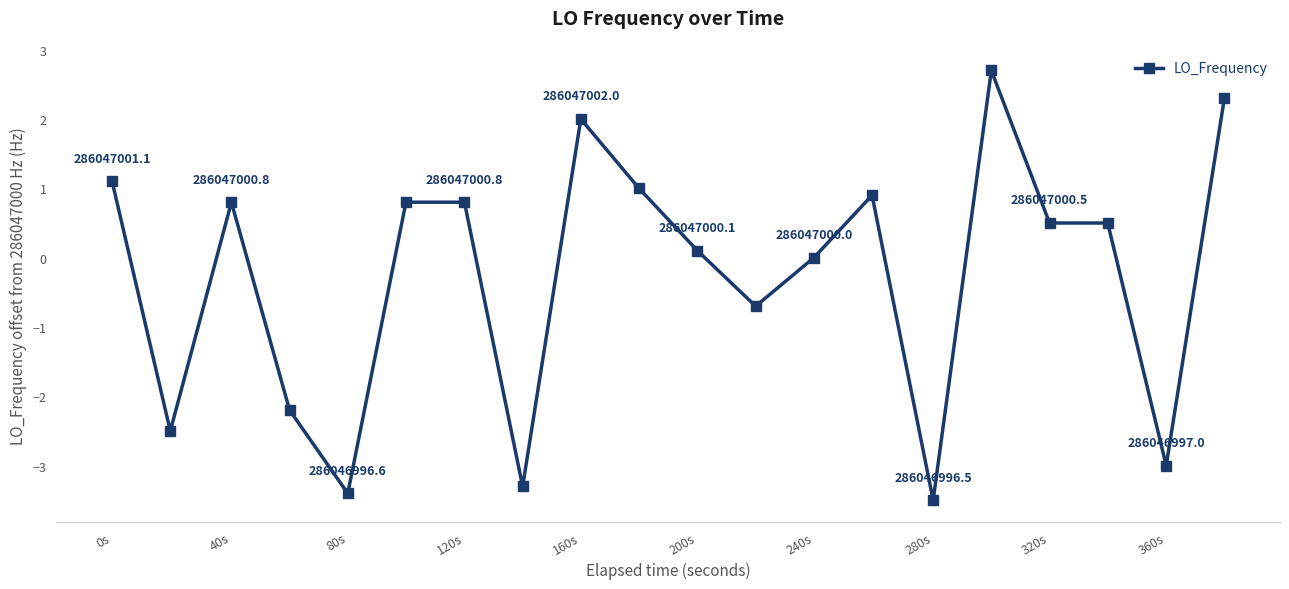

True or false: the data has more than 2 interior local peaks.

True